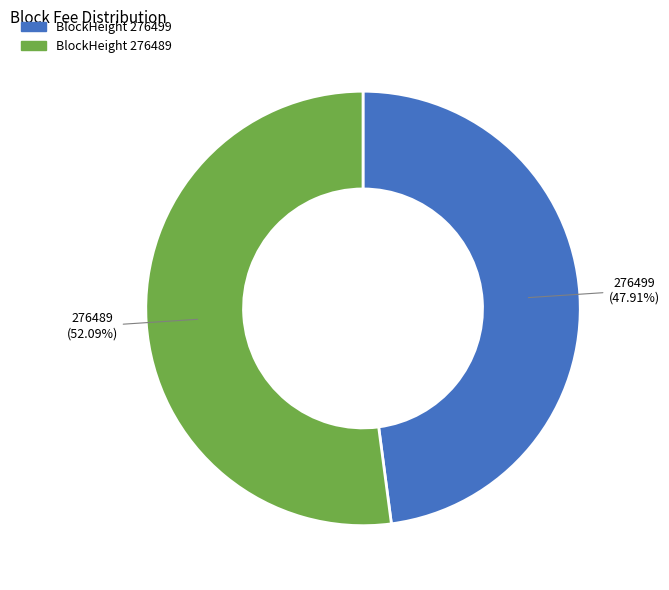

Is there a majority slice in this chart?

Yes